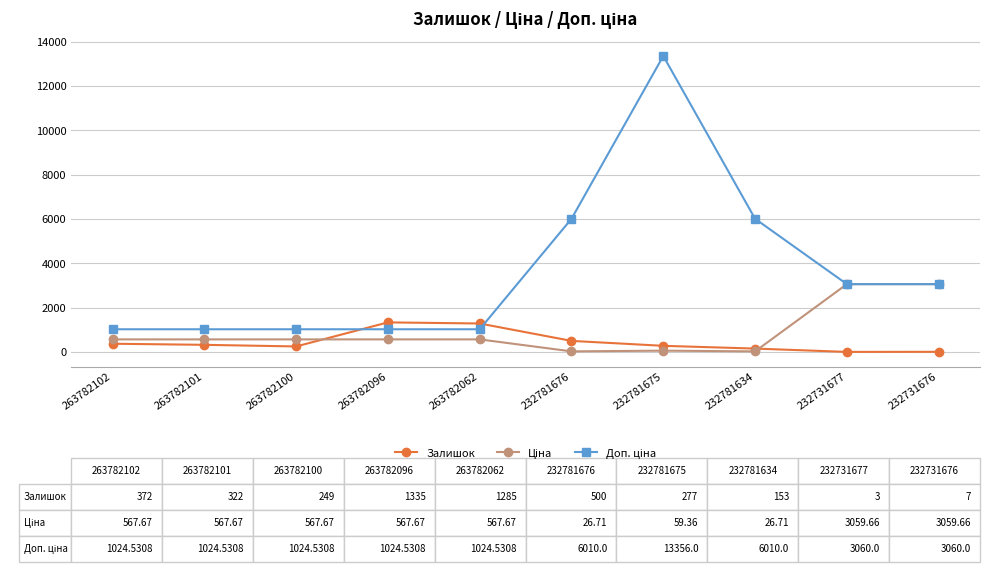

At which category is the sum across all series the highest?

232781675